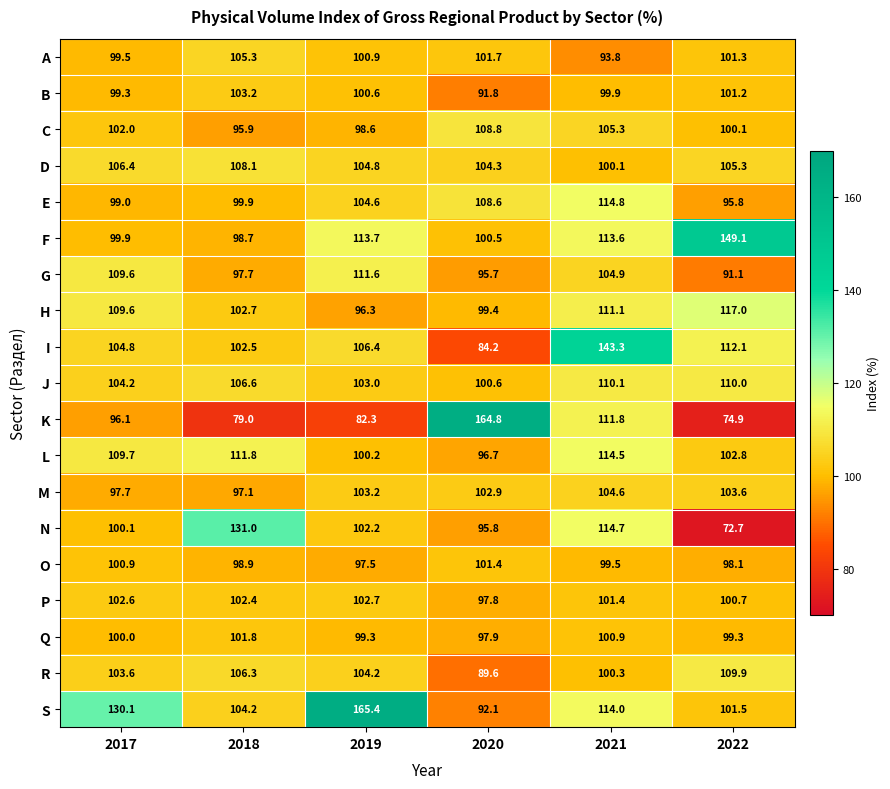

At which label does M first exceed 103?

2019